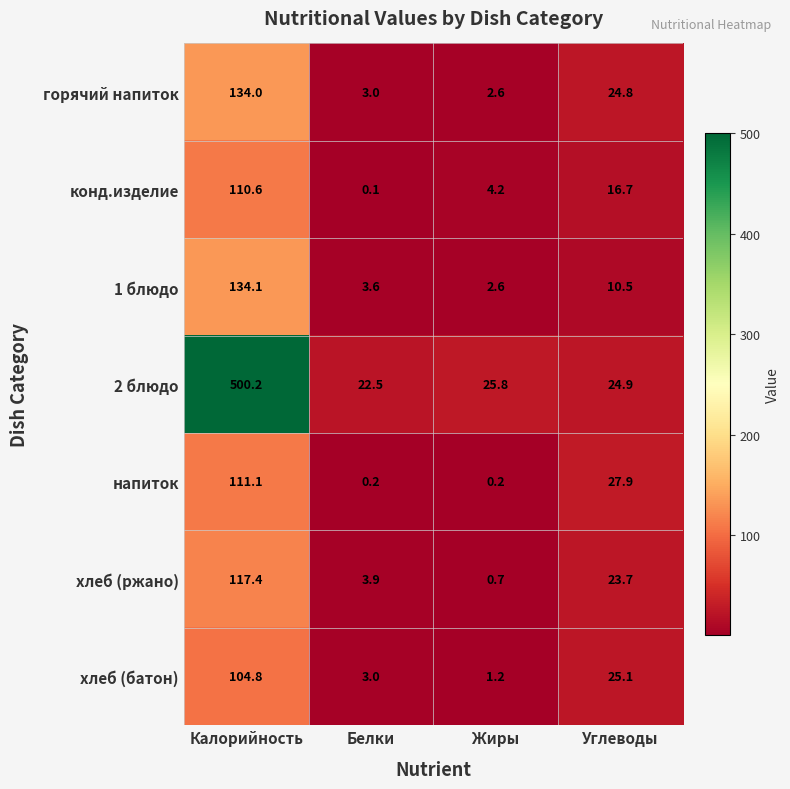

The горячий напиток series shows 3.0 at Белки. True or false?

True